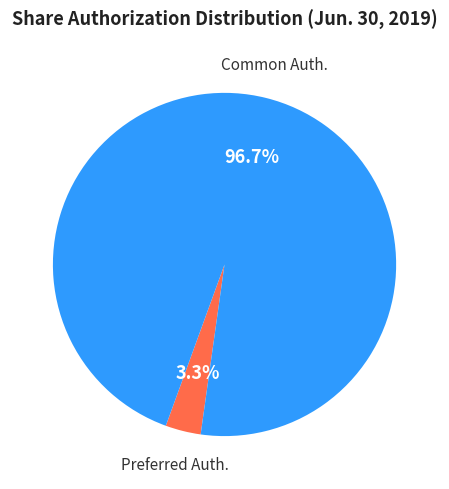

Does any single category account for the majority?

Yes